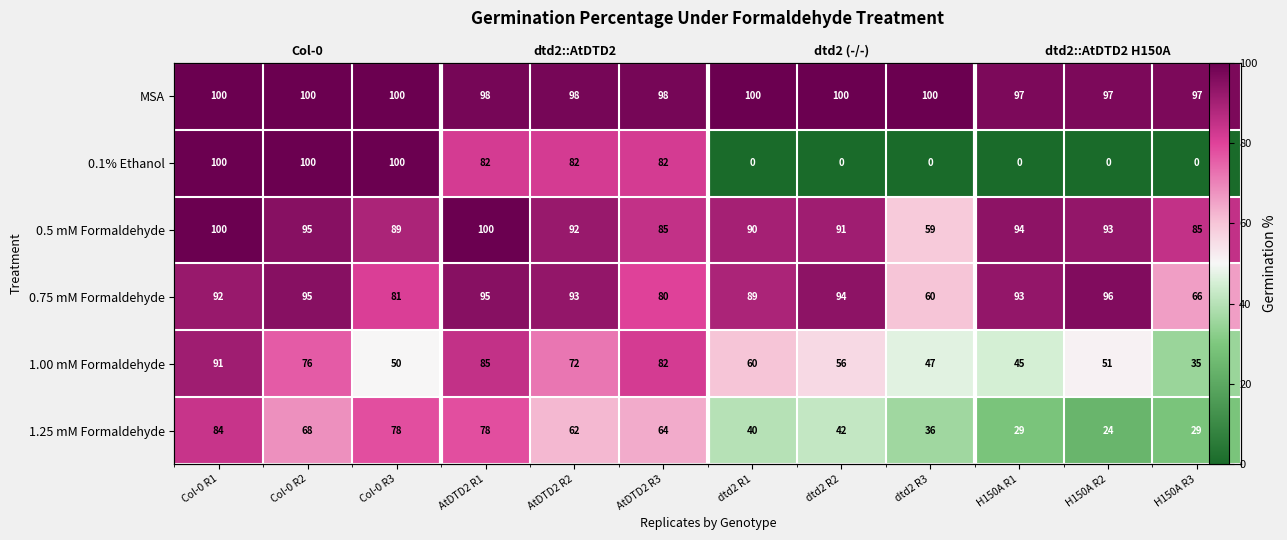

How many positive values does the 0.1% Ethanol series have?

6